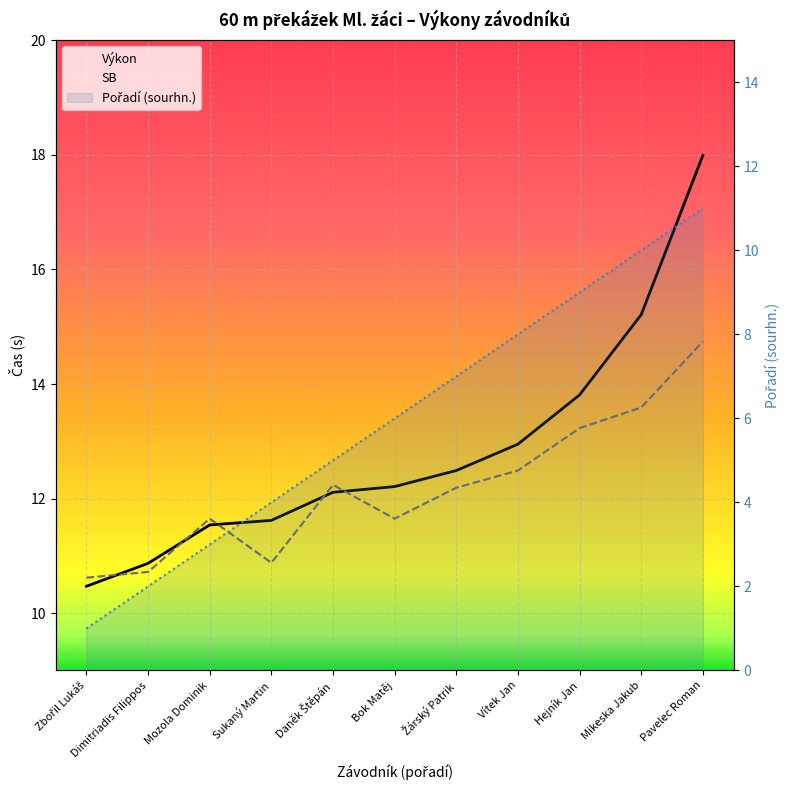

What is the label of the 7th point from the right?

Daněk Štěpán